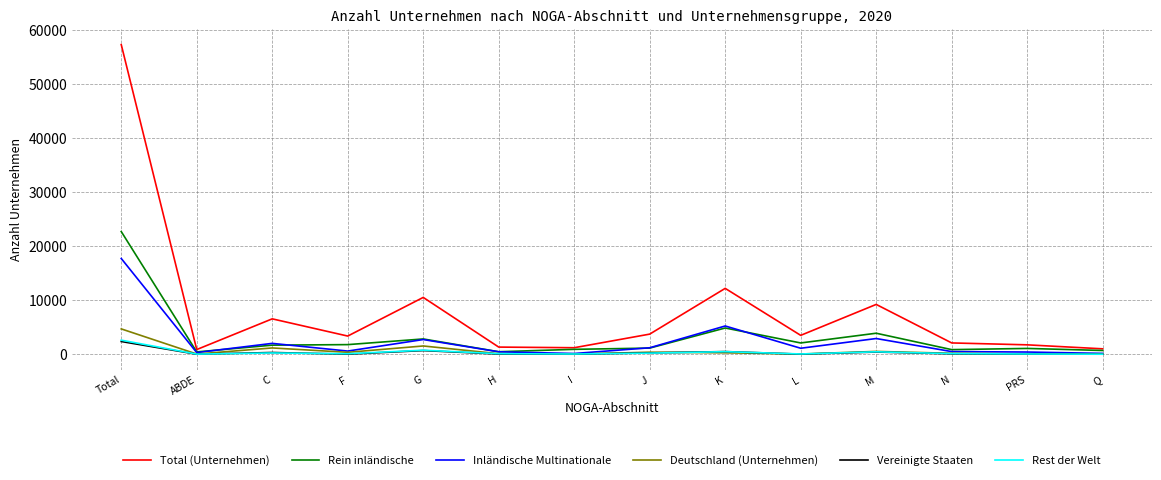

Which series has the largest total across all categories?

Total (Unternehmen)